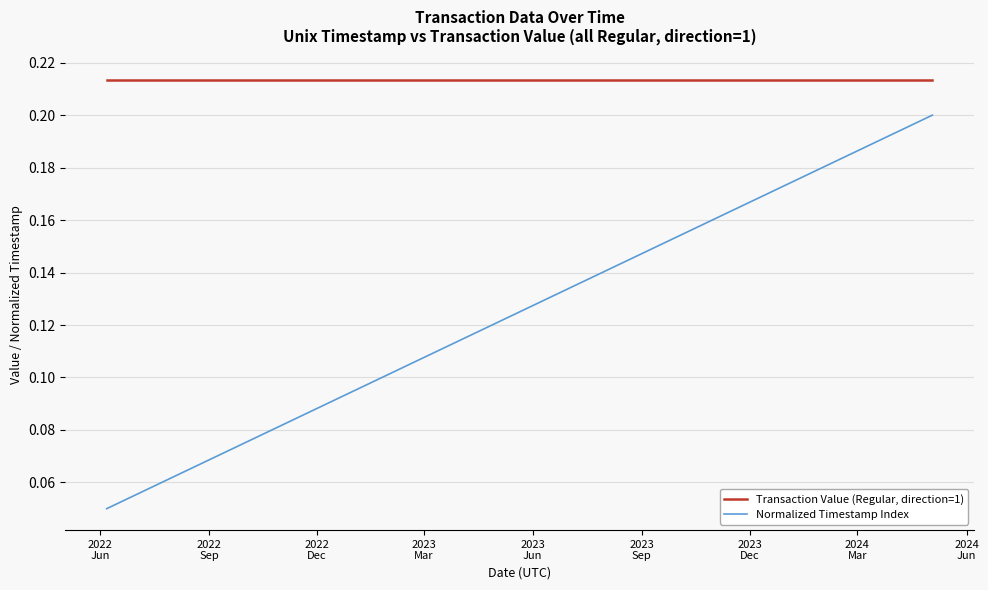

Which series has the largest total across all categories?

Transaction Value (Regular, direction=1)